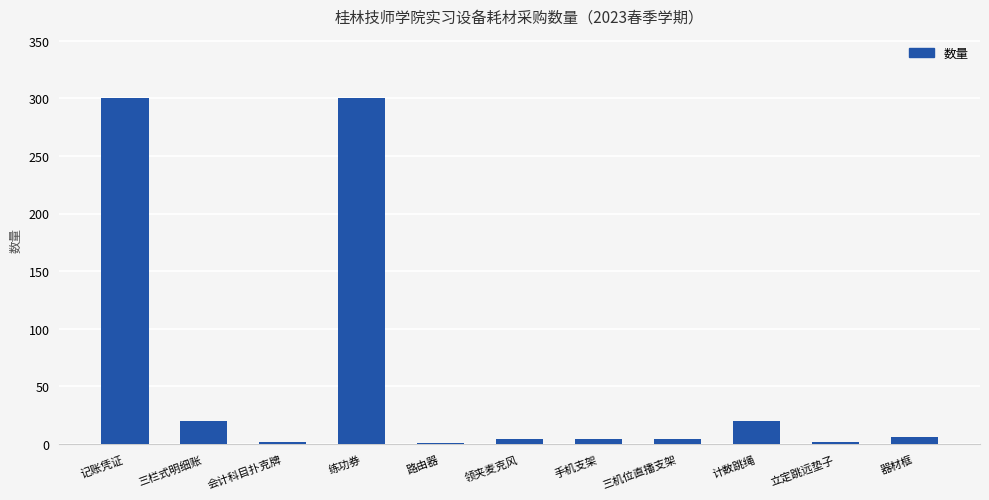

Which has a higher value, 三栏式明细账 or 练功券?

练功券